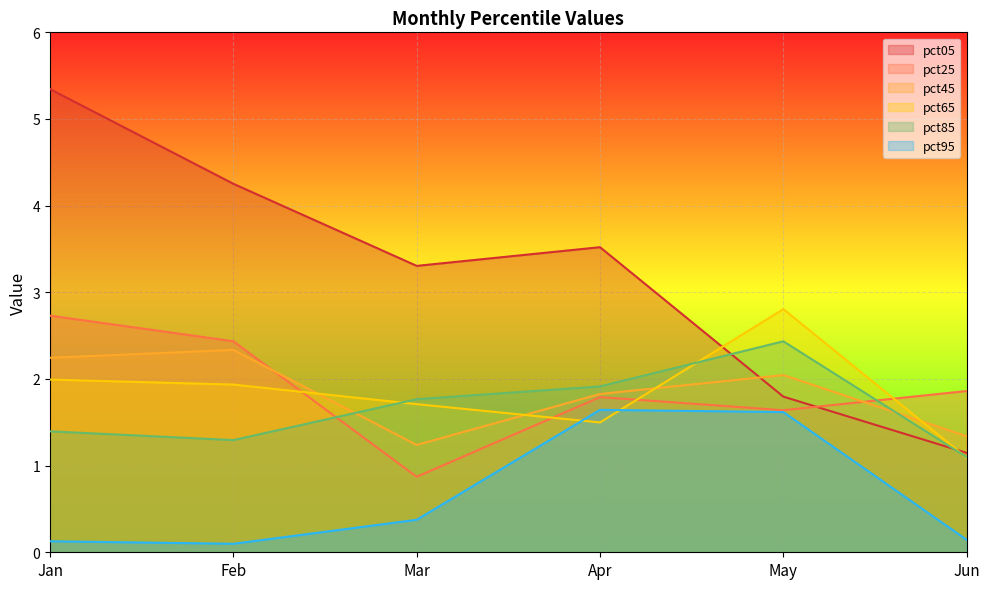

What is the approximate value of pct65 at Mar?

1.7